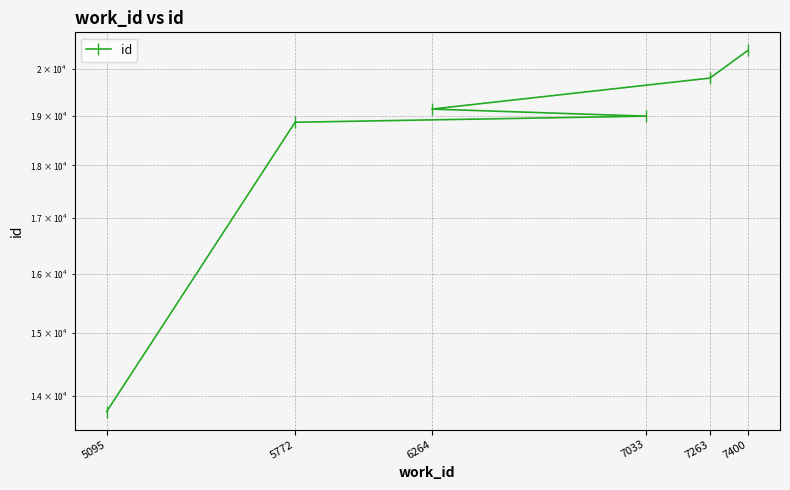

How many values are below 19140?

3